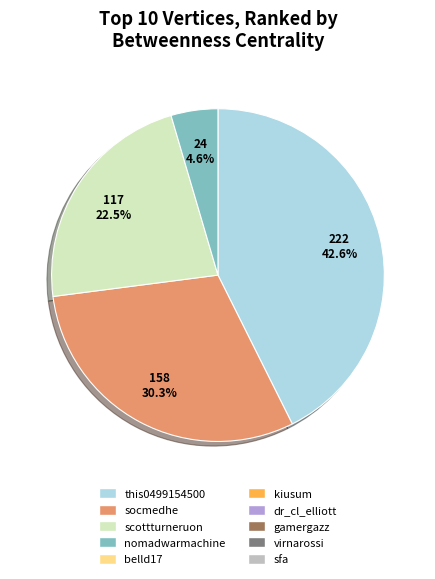

Count the number of slices in the pie.

4